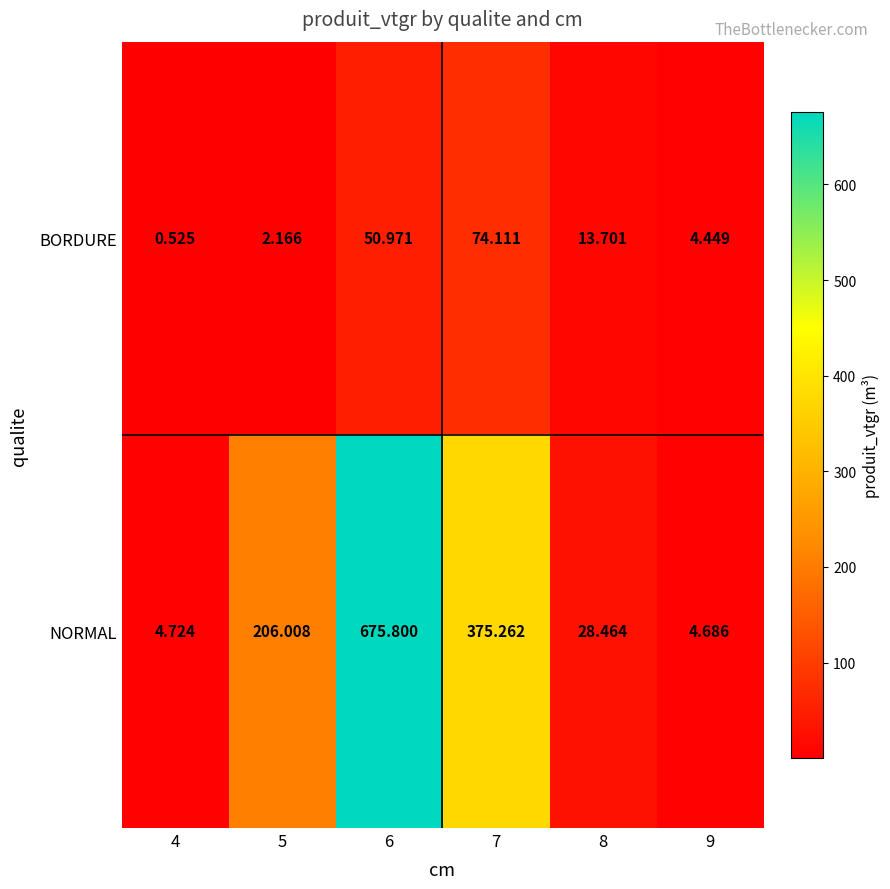

Which category has the highest value across all series?

6